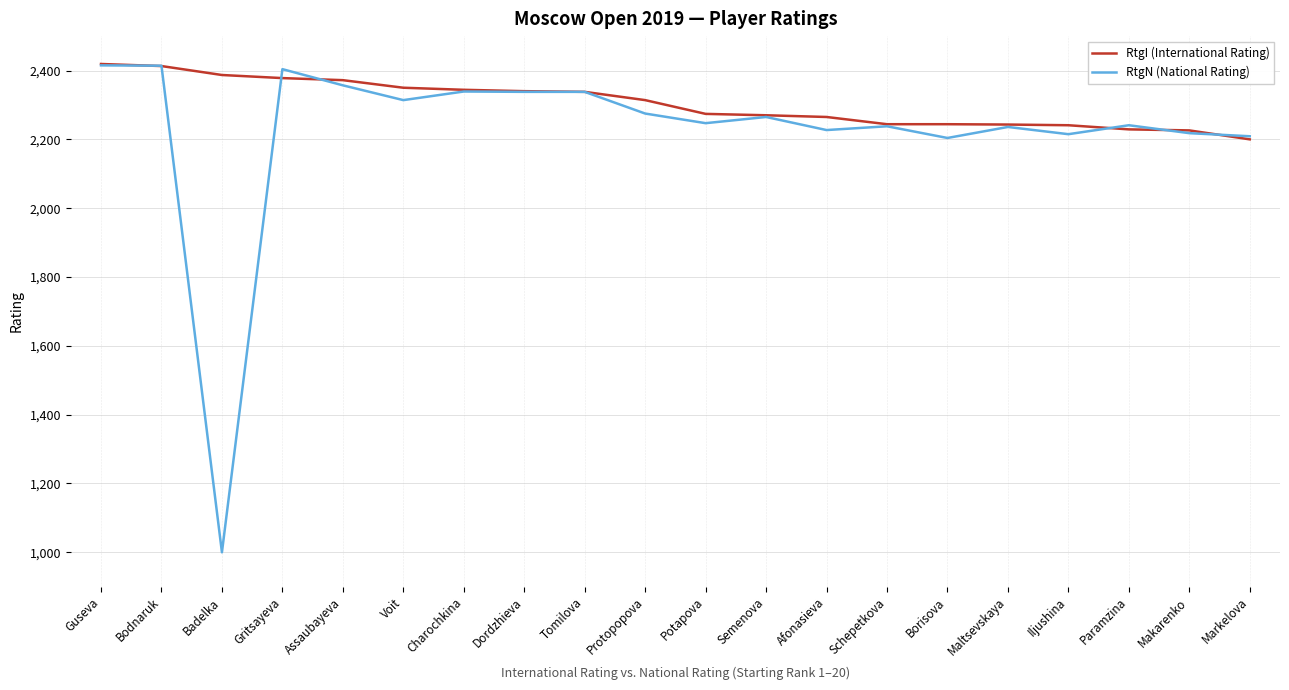

What are all the series names shown in the legend?

RtgI (International Rating), RtgN (National Rating)